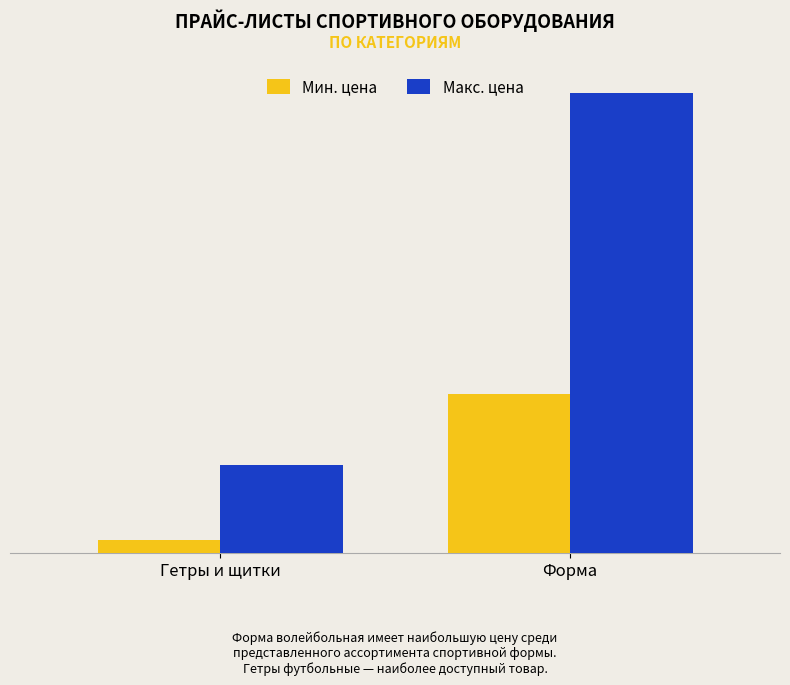

What is the sum of the Макс. цена values at Форма and Гетры и щитки?

5843